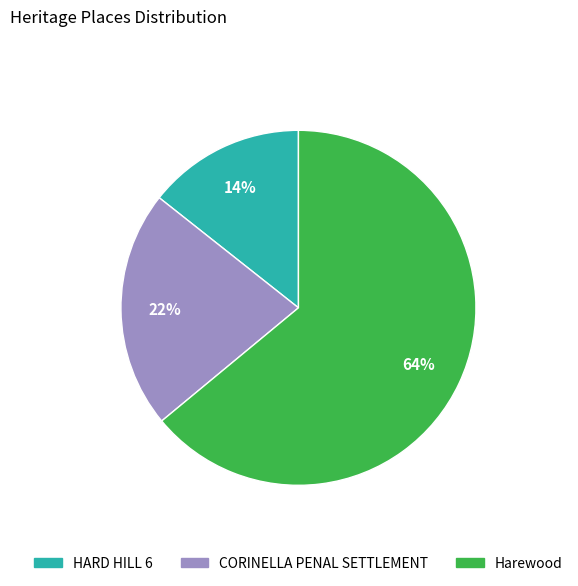

The Harewood slice represents 77% of the pie. True or false?

False